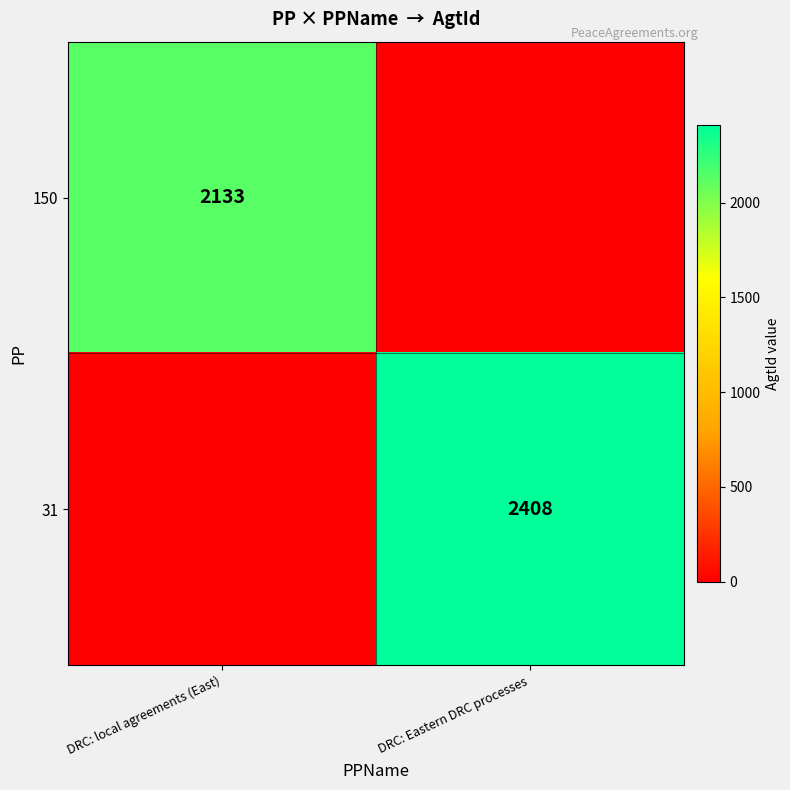

Which label corresponds to the smallest value in the chart?

DRC: Eastern DRC processes